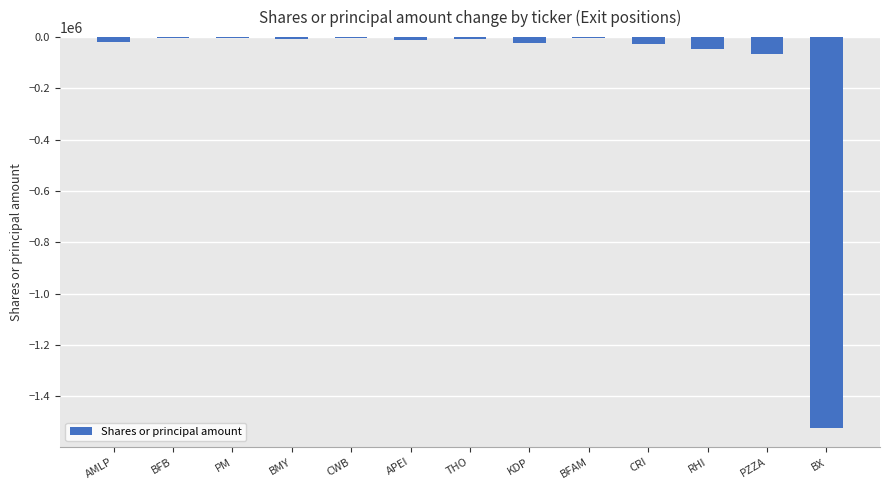

What is the sum of all values?

-1745772